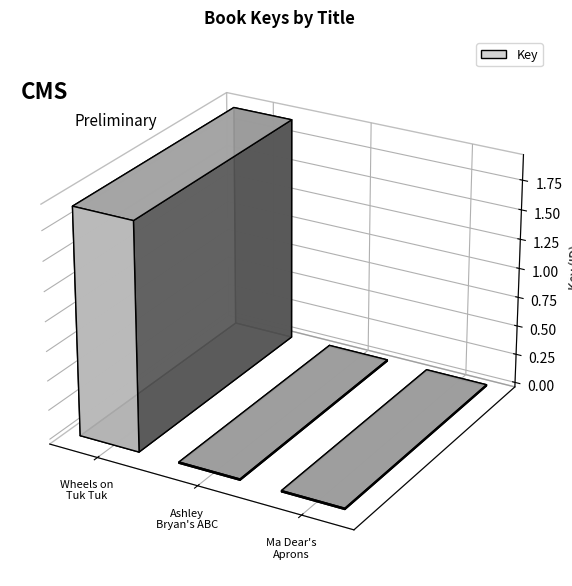

At which label does the data first exceed 1064671?

Wheels on the Tuk Tuk